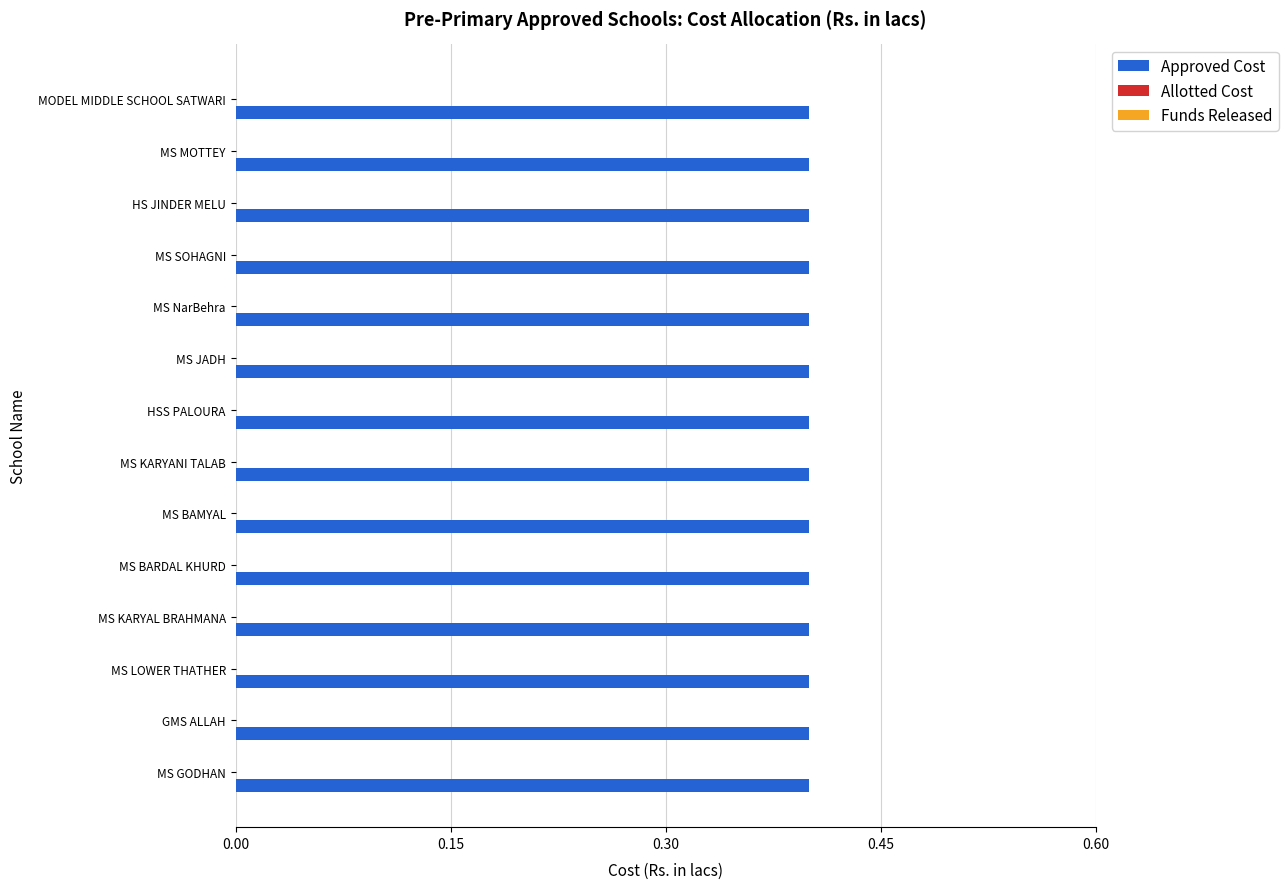

What position from the left is MS JADH?

9